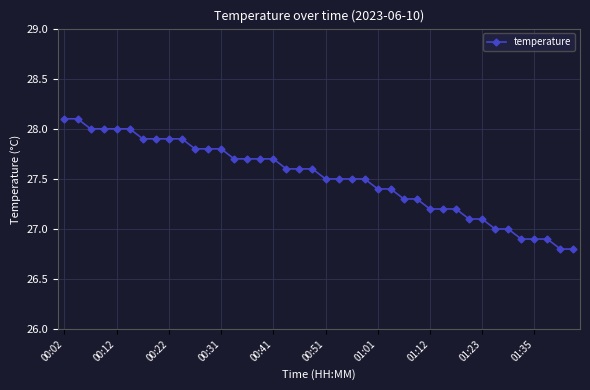

What is the minimum value shown in the chart?

26.8